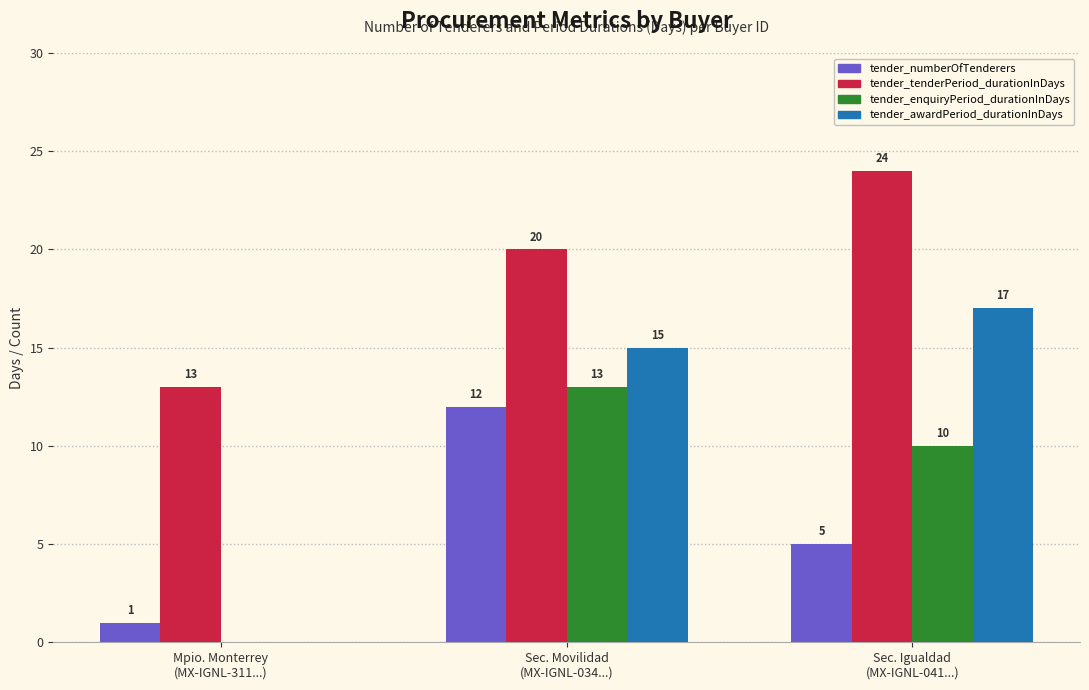

Reading left to right, transcribe all the data shown in this chart.

tender_numberOfTenderers: 1	12	5
tender_tenderPeriod_durationInDays: 13	20	24
tender_enquiryPeriod_durationInDays: 0	13	10
tender_awardPeriod_durationInDays: 0	15	17